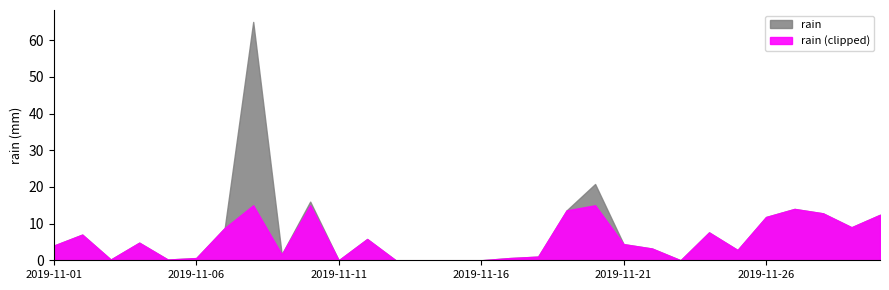

What is the difference between the values at 2019-11-22 and 2019-11-26?

8.6